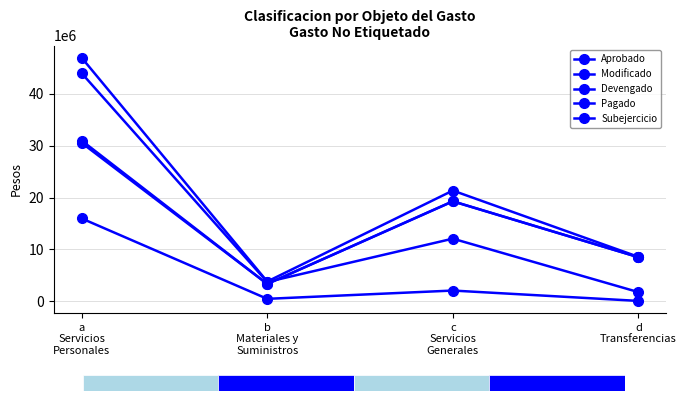

Count the number of data series in this chart.

5